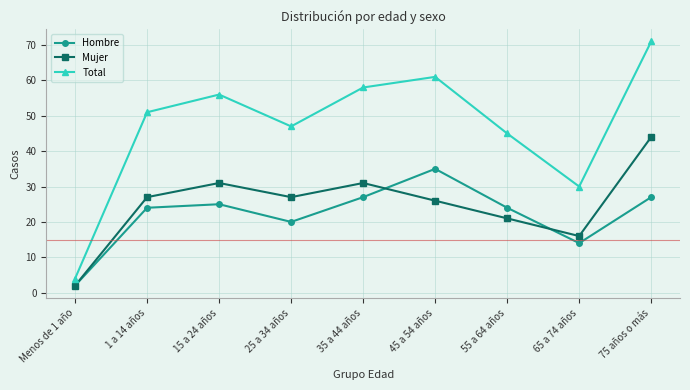

The value of Mujer at 65 a 74 años is 5. True or false?

False